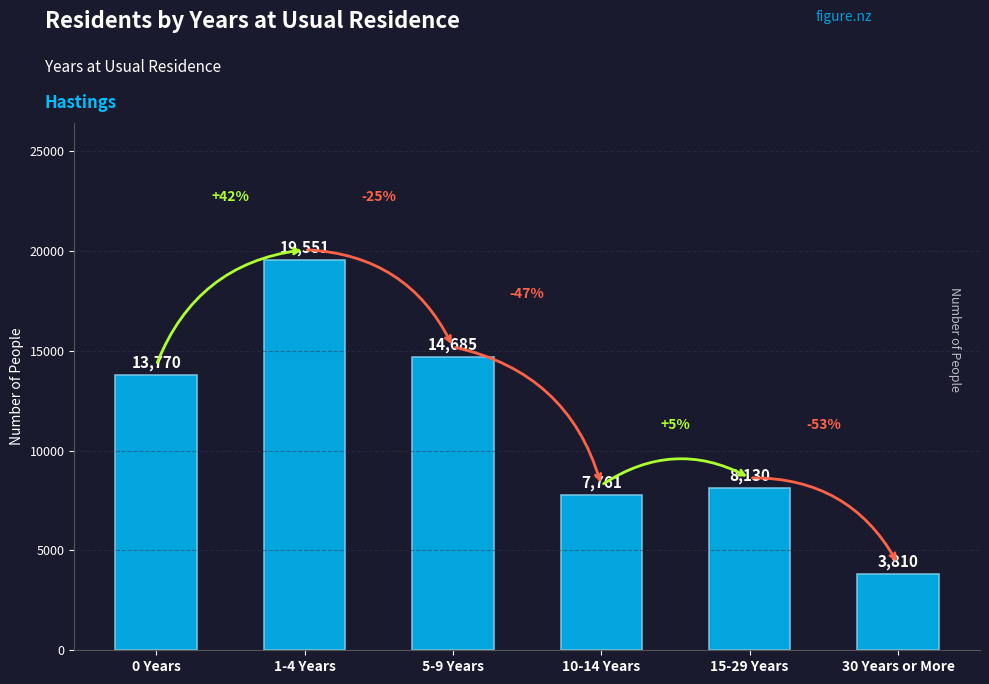

Which label corresponds to the smallest value in the chart?

30 Years or More